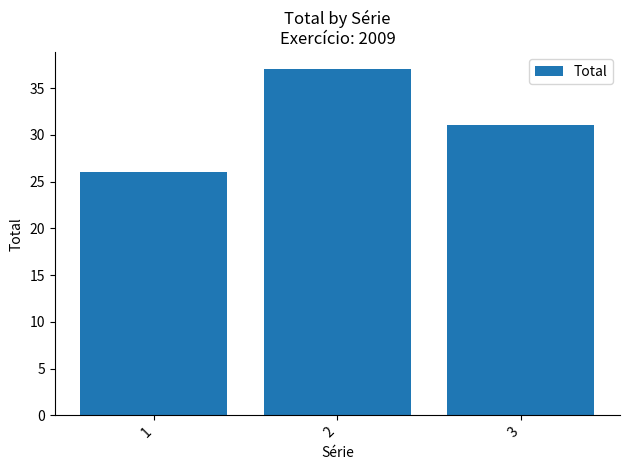

Which has a higher value, 1 or 2?

2